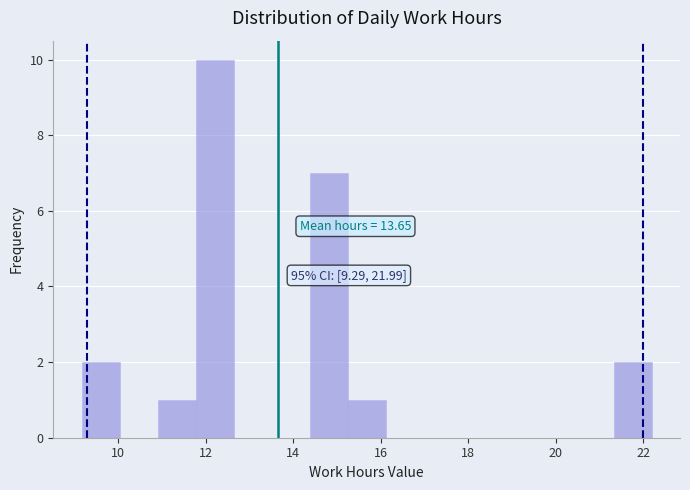

Over which range of the x-axis is the bar tallest?

11.8 to 12.6